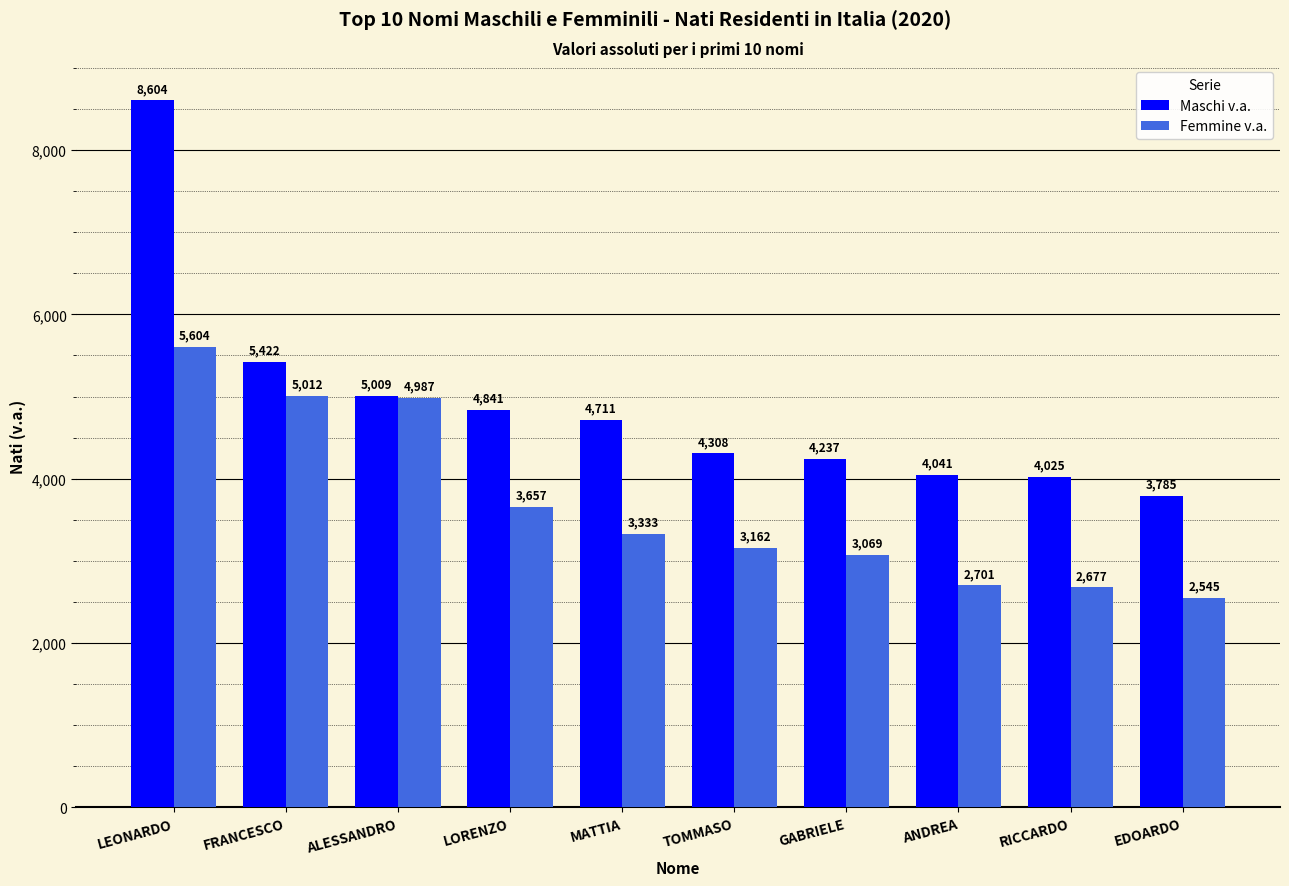

Count the number of data series in this chart.

2